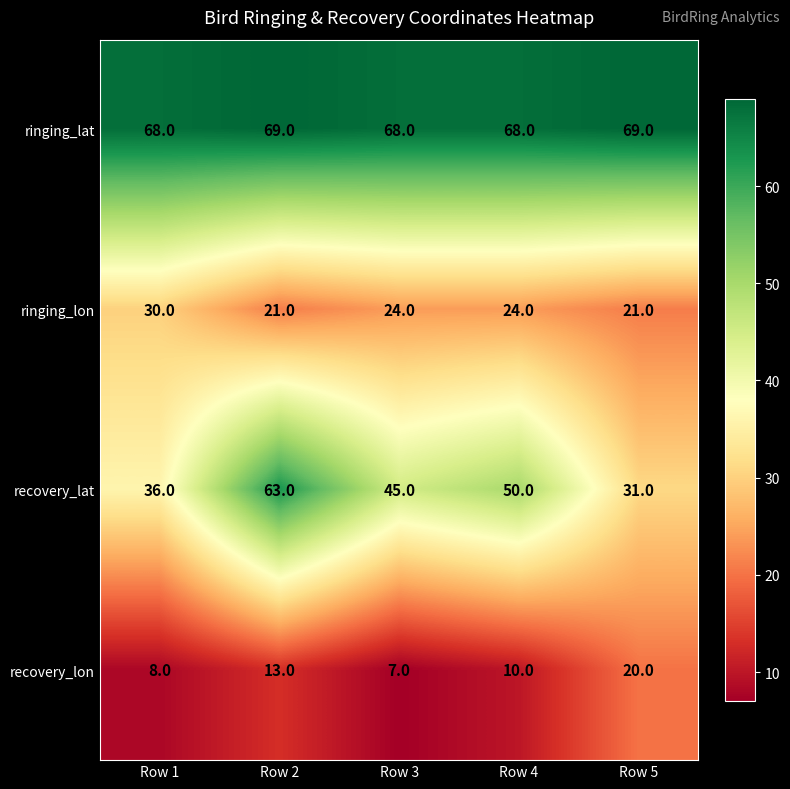

Which category has the lowest value across all series?

Row 3